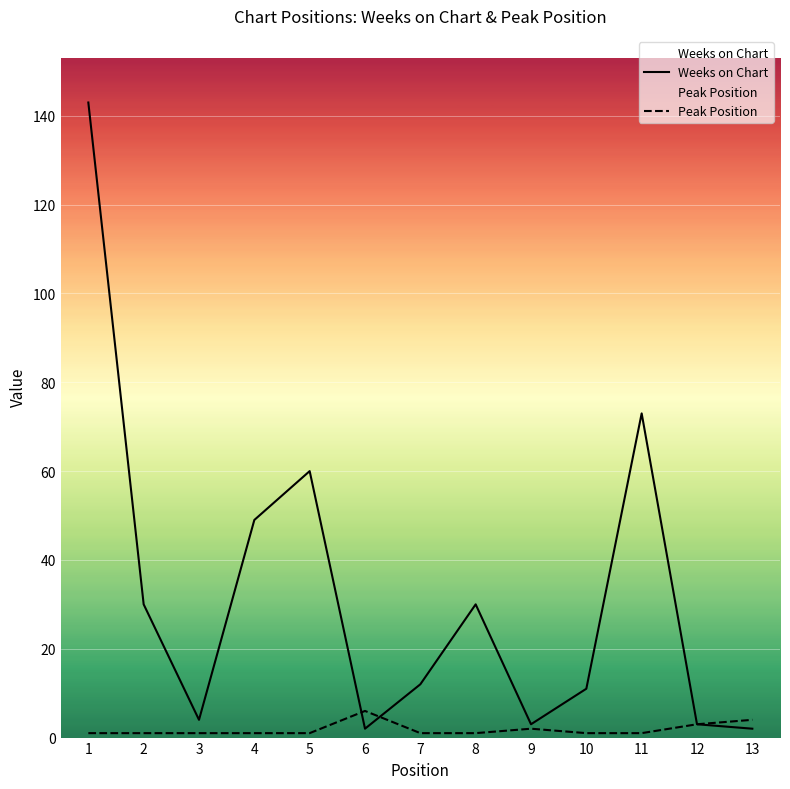

Count the number of data series in this chart.

2